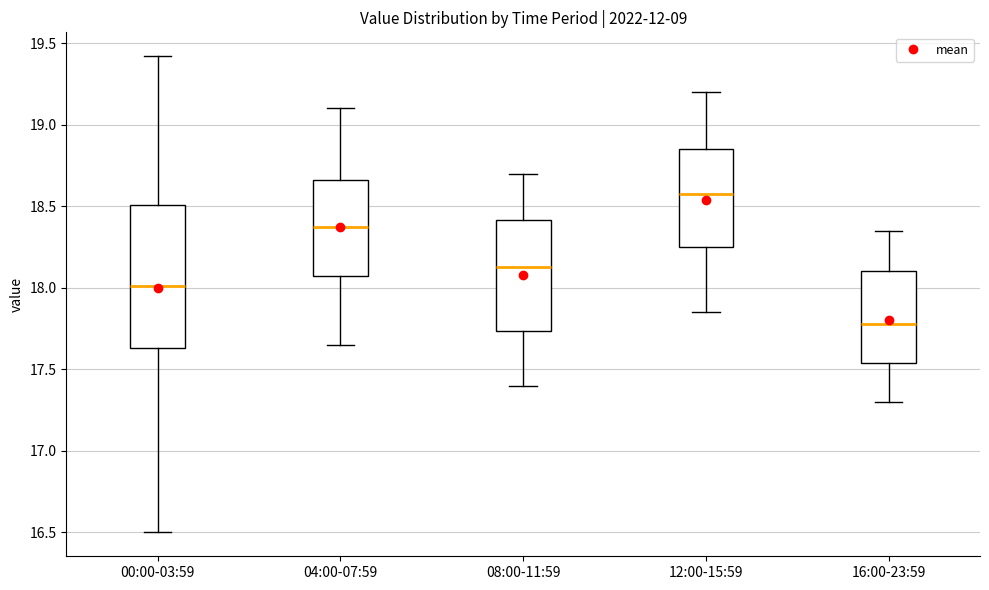

Reading left to right, transcribe this box plot: for each box, give where its median line is, the range the box spans, and where its two whiskers end, as read against the y-axis. The values are not printed on the chart, so give them approximately, as read against the axis.

00:00-03:59: median 18.00, box 17.65 to 18.50, whiskers 16.50 to 19.40
04:00-07:59: median 18.40, box 18.10 to 18.65, whiskers 17.65 to 19.10
08:00-11:59: median 18.15, box 17.75 to 18.40, whiskers 17.40 to 18.70
12:00-15:59: median 18.60, box 18.25 to 18.85, whiskers 17.85 to 19.20
16:00-23:59: median 17.80, box 17.55 to 18.10, whiskers 17.30 to 18.35